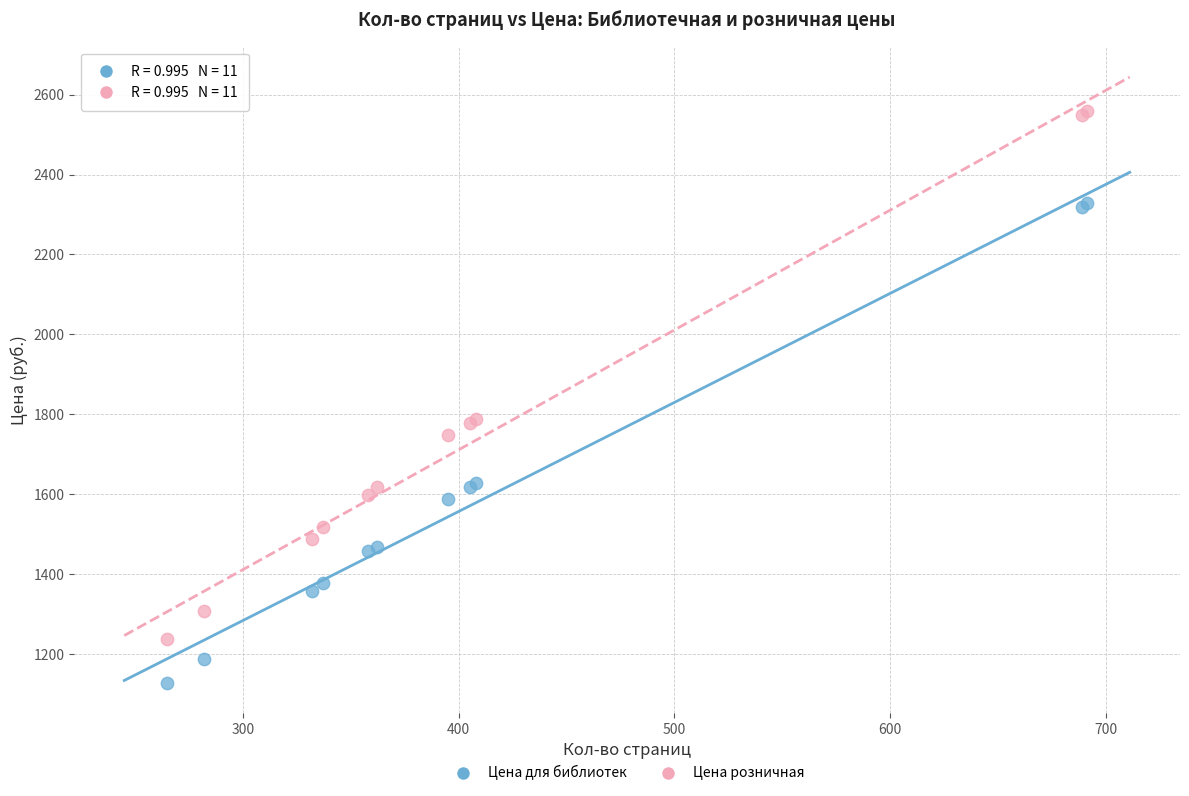

In the Цена для библиотек series, what Y value is closest to 1729?

1629